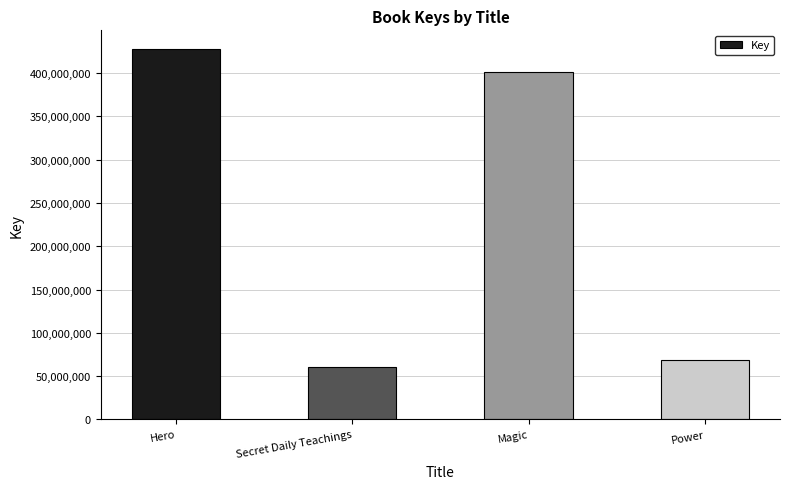

What is the change in value from Secret Daily Teachings to Power?

+8026330